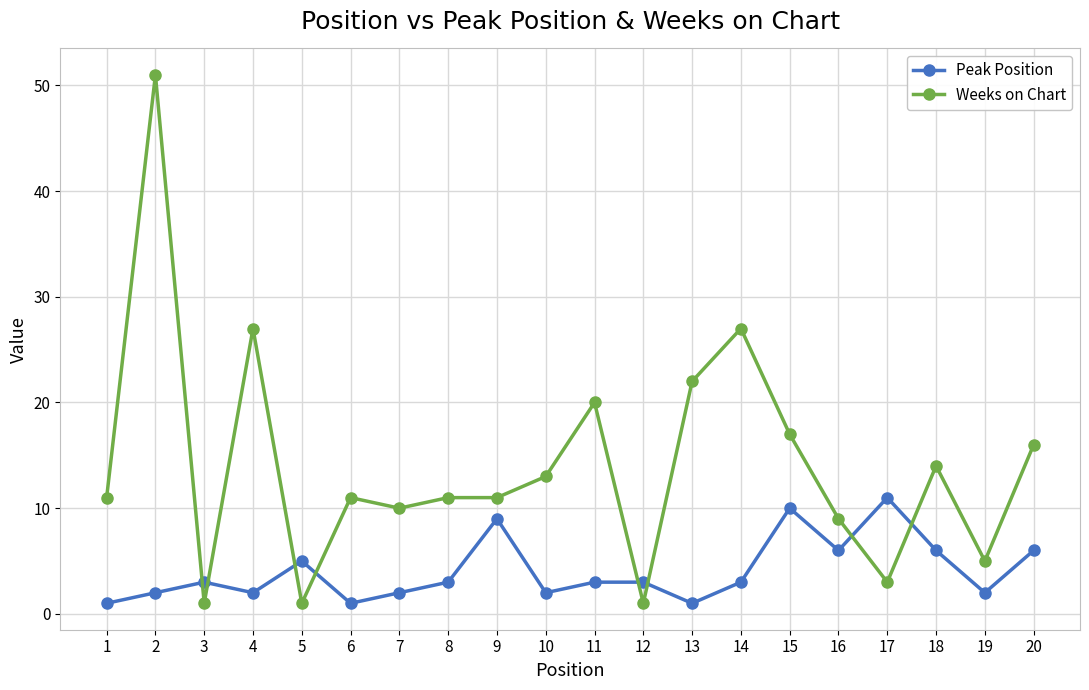

What is the spread (max minus min) of values at 8?

8